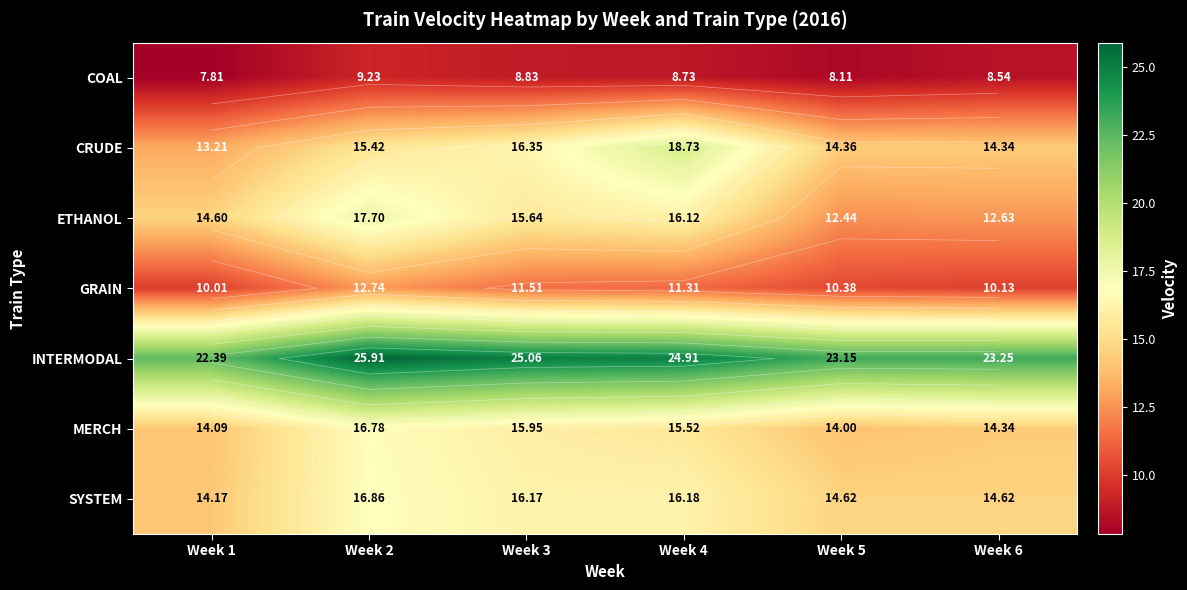

Between Week 3 and Week 1, which is larger?

Week 3